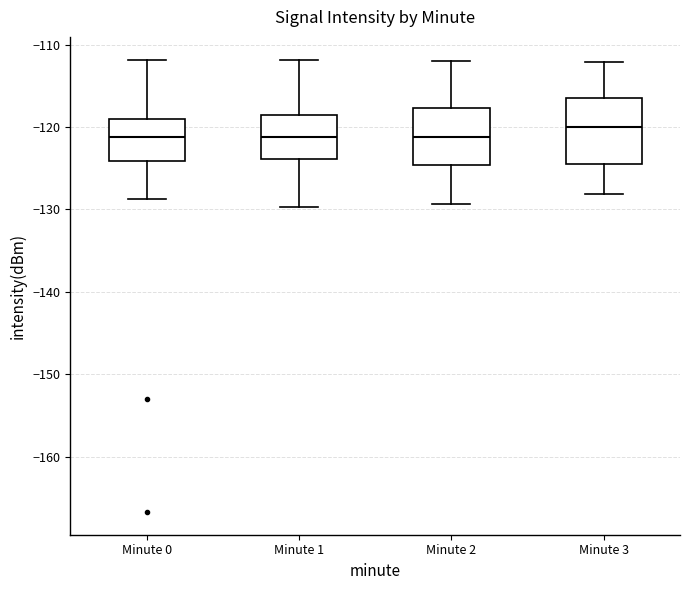

Reading left to right, transcribe this box plot: for each box, give where its median line is, the range the box spans, and where its two whiskers end, as read against the y-axis. The values are not printed on the chart, so give them approximately, as read against the axis.

Minute 0: median -121, box -124 to -119, whiskers -129 to -112
Minute 1: median -121, box -124 to -119, whiskers -130 to -112
Minute 2: median -121, box -125 to -118, whiskers -129 to -112
Minute 3: median -120, box -125 to -116, whiskers -128 to -112